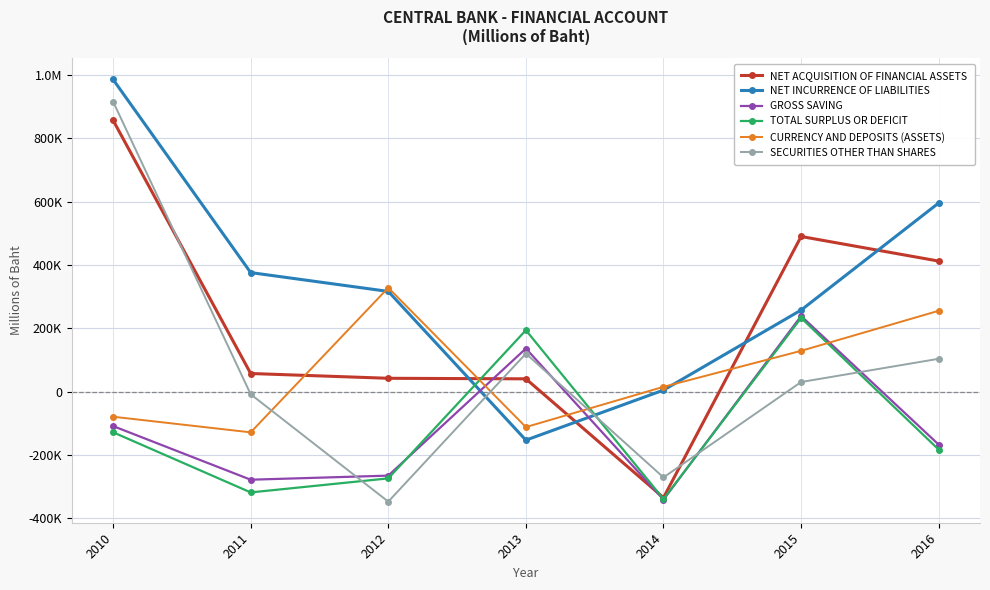

What is the minimum value for SECURITIES OTHER THAN SHARES?

-347972